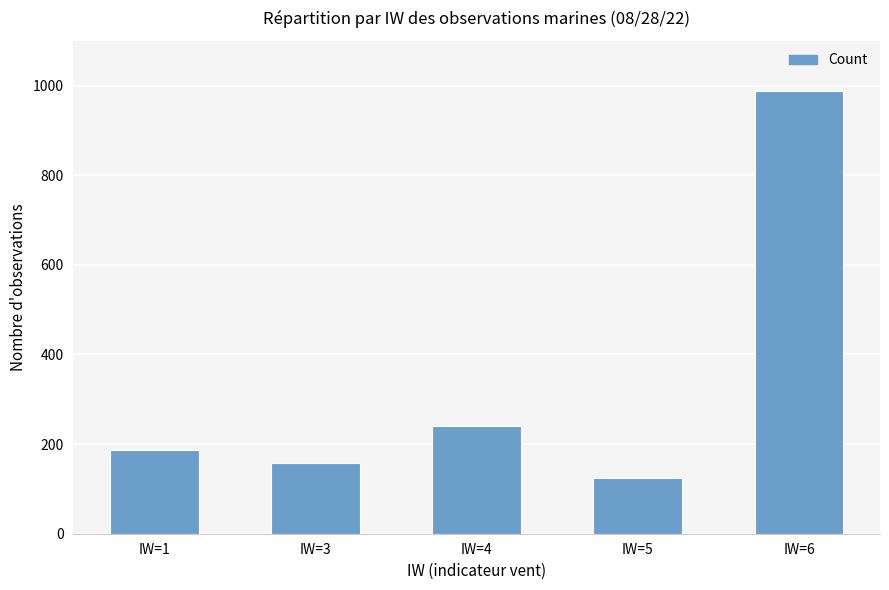

How many data points are less than 186?

2